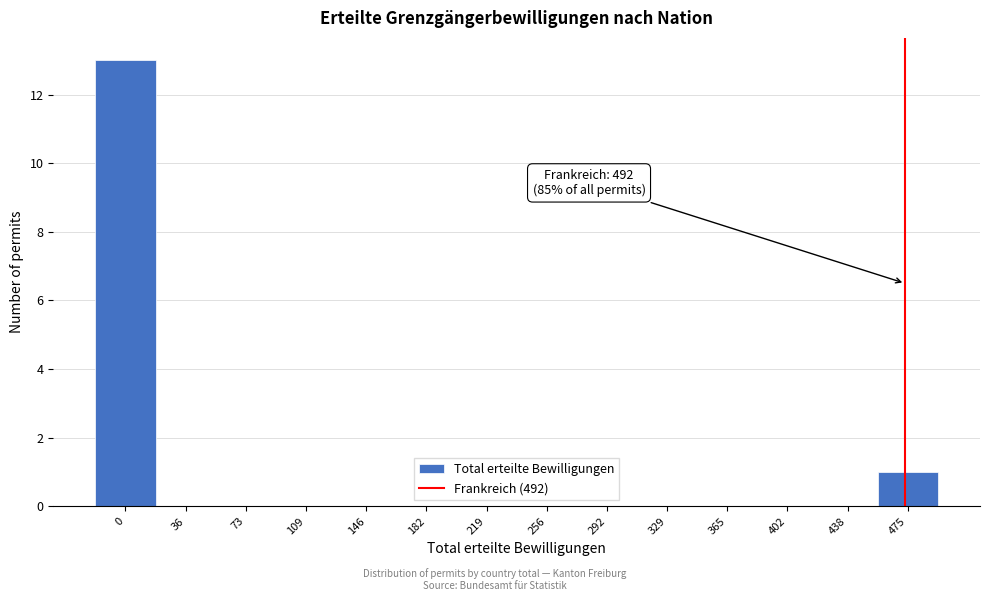

Reading left to right, transcribe all the data shown in this chart.

0=13	36=0	73=0	109=0	146=0	182=0	219=0	256=0	292=0	329=0	365=0	402=0	438=0	475=1